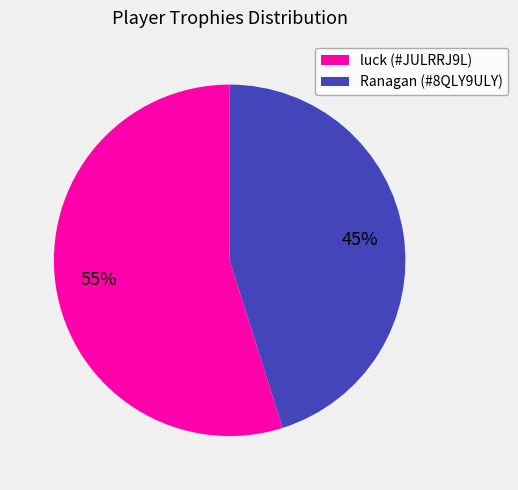

What percentage is the Ranagan (#8QLY9ULY) slice, to the nearest percent?

45%